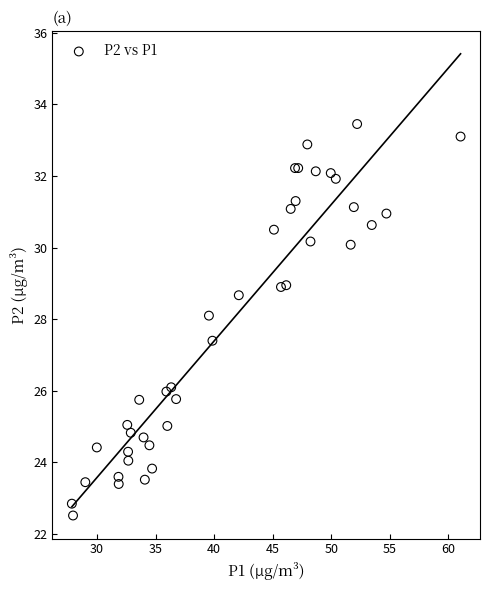

What Y value in the scatter plot is closest to 27?

27.4